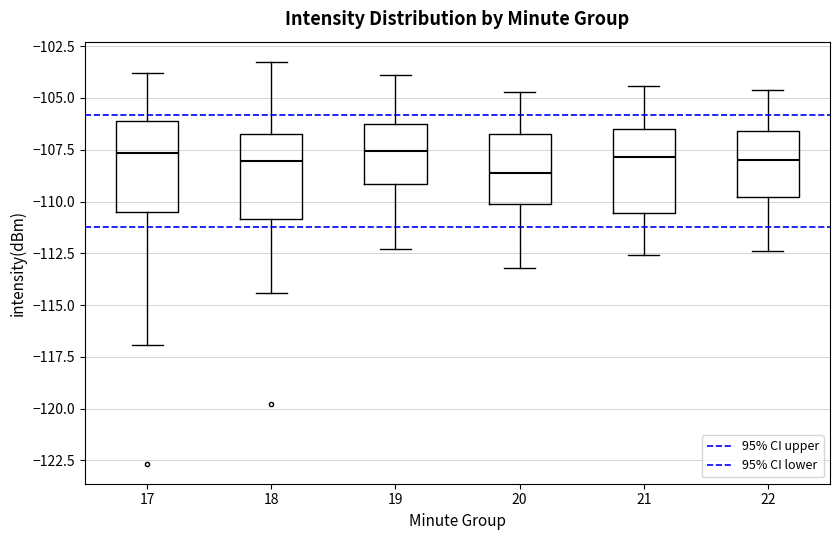

Reading left to right, read every box against the y-axis: the position of its median line, the range the box covers, and the ends of its whiskers. The values are not printed on the chart, so give them approximately, as read against the axis.

17: median -107.5, box -110.5 to -106.0, whiskers -117.0 to -104.0
18: median -108.0, box -111.0 to -106.5, whiskers -114.5 to -103.5
19: median -107.5, box -109.0 to -106.0, whiskers -112.5 to -104.0
20: median -108.5, box -110.0 to -106.5, whiskers -113.0 to -104.5
21: median -108.0, box -110.5 to -106.5, whiskers -112.5 to -104.5
22: median -108.0, box -110.0 to -106.5, whiskers -112.5 to -104.5